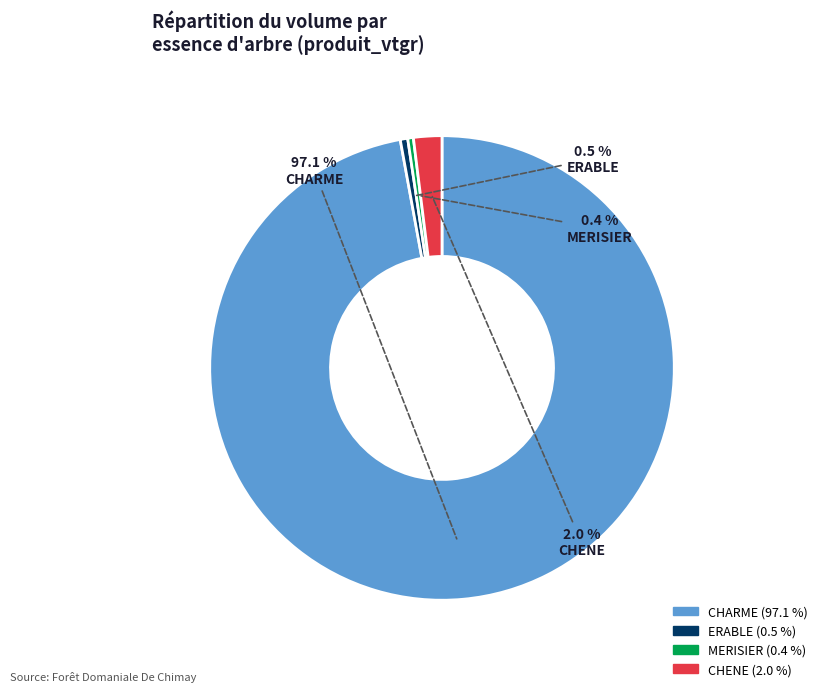

Which category has the biggest portion of the pie?

CHARME